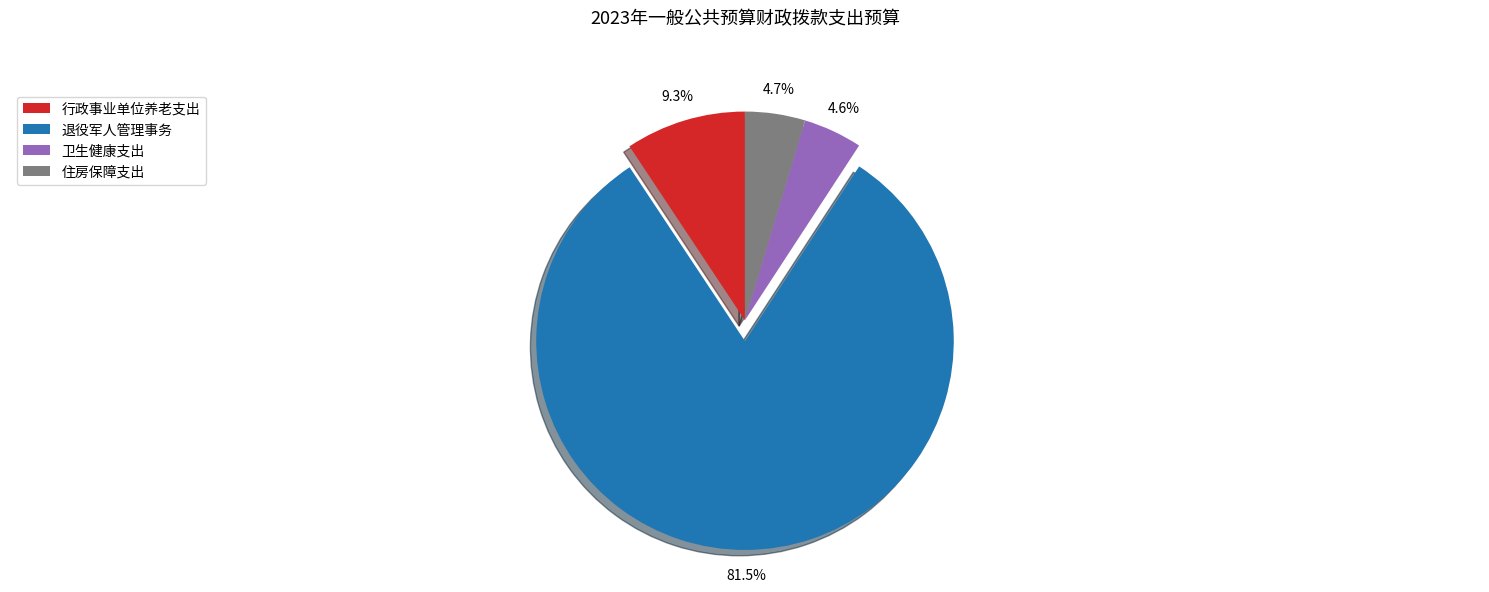

To the nearest percent, what is the combined percentage of 卫生健康支出 and 退役军人管理事务?

86%